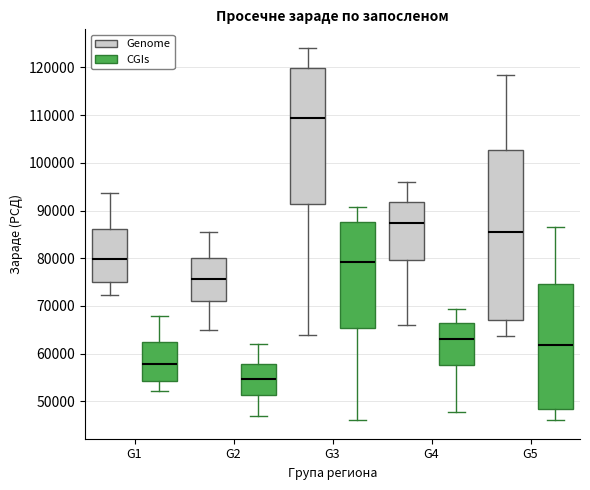

Where does the median line of the box for G5 (CGIs) sit on the y-axis? The values are not printed on the chart, so give them approximately, as read against the axis.

62000